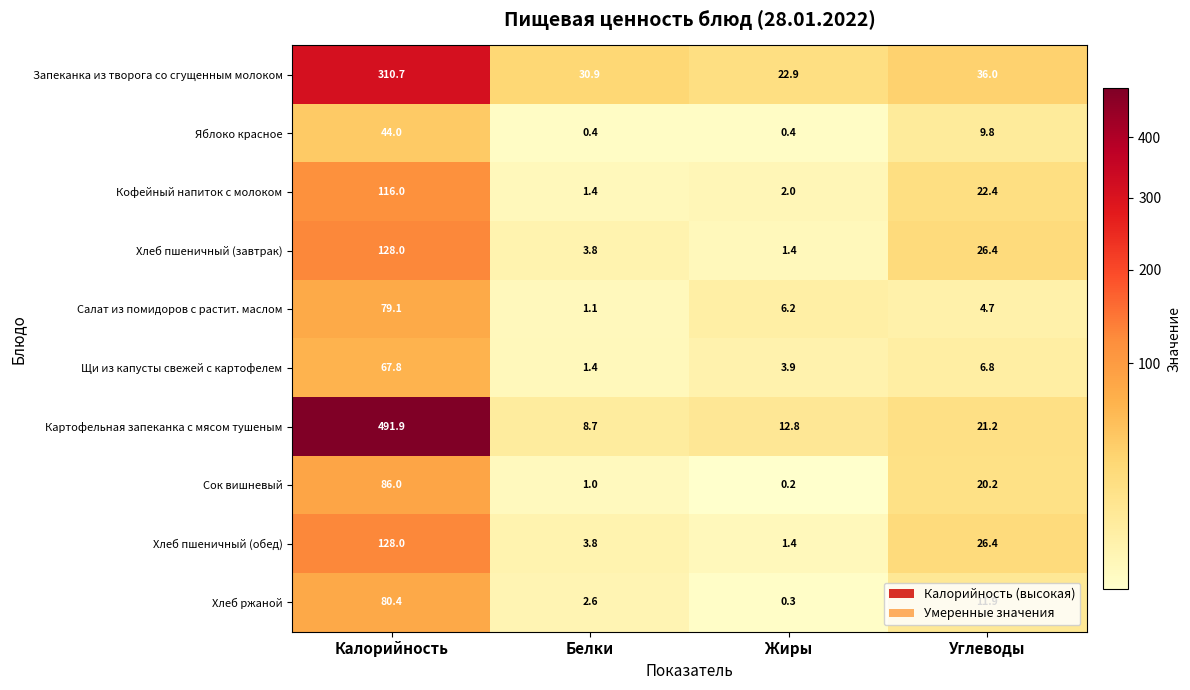

The Хлеб пшеничный (завтрак) series shows 128.0 at Калорийность. True or false?

True